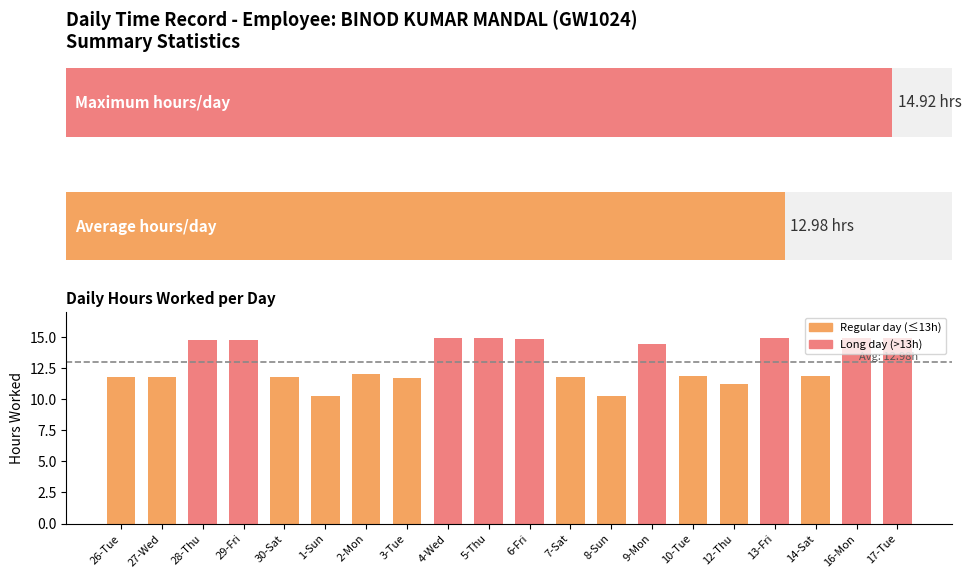

The value at 3-Tue is 11.7. True or false?

True